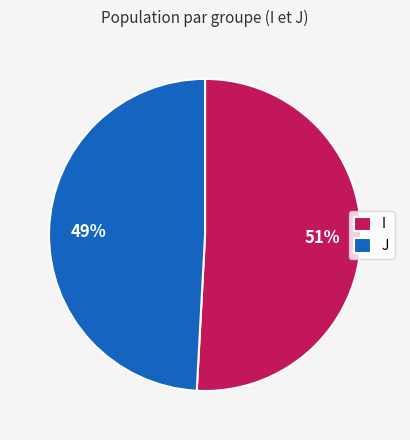

What percentage is the J slice, to the nearest percent?

49%